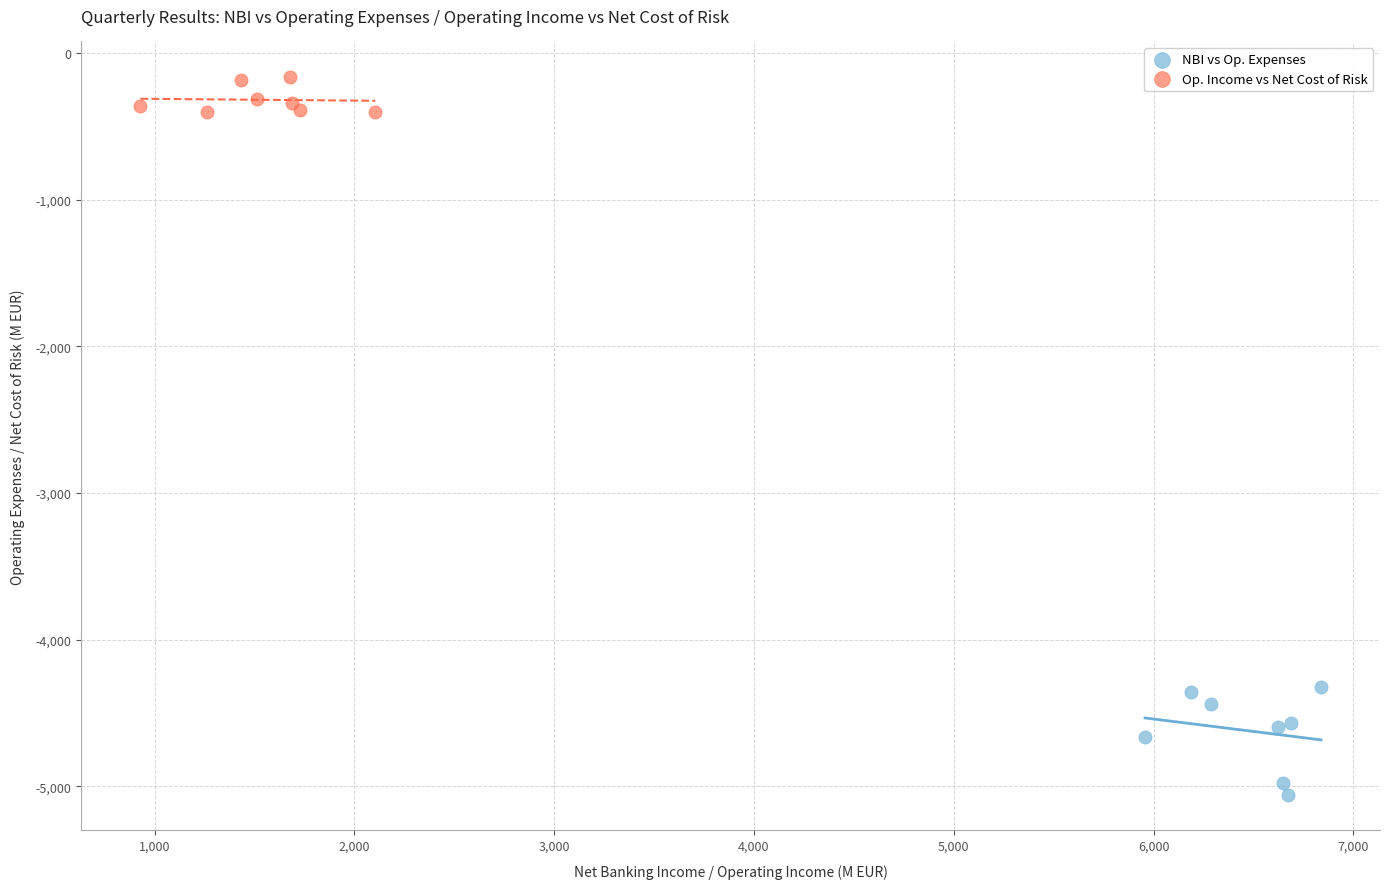

Which series has the largest Y range (max minus min)?

NBI vs Op. Expenses